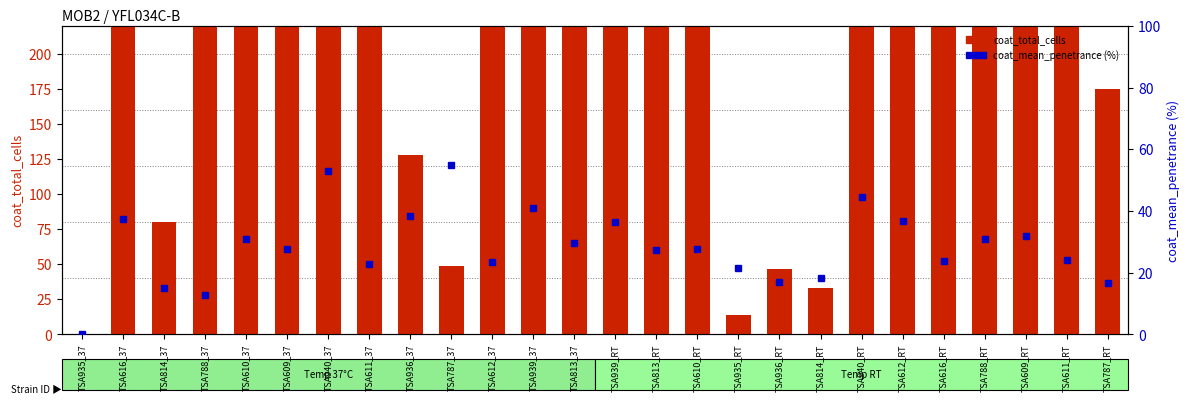

List the labels in order of coat_total_cells value, largest first.

TSA611_37, TSA616_37, TSA813_37, TSA788_37, TSA612_37, TSA611_RT, TSA609_37, TSA610_37, TSA939_37, TSA616_RT, TSA813_RT, TSA788_RT, TSA939_RT, TSA609_RT, TSA612_RT, TSA940_37, TSA610_RT, TSA940_RT, TSA787_RT, TSA936_37, TSA814_37, TSA787_37, TSA936_RT, TSA814_RT, TSA935_RT, TSA935_37